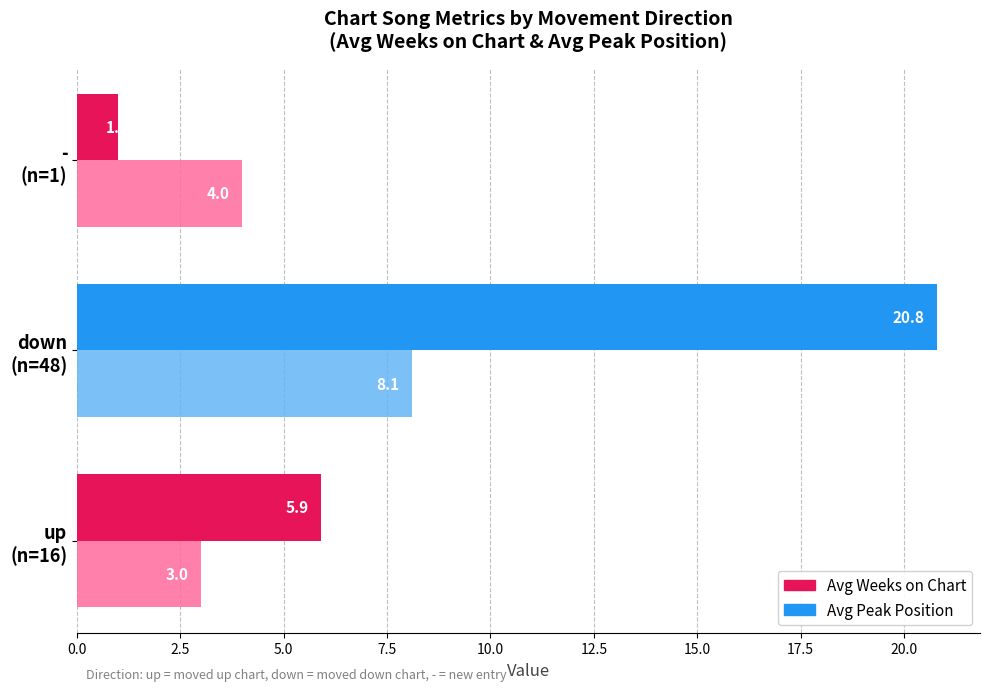

What is the greatest value displayed?

20.8